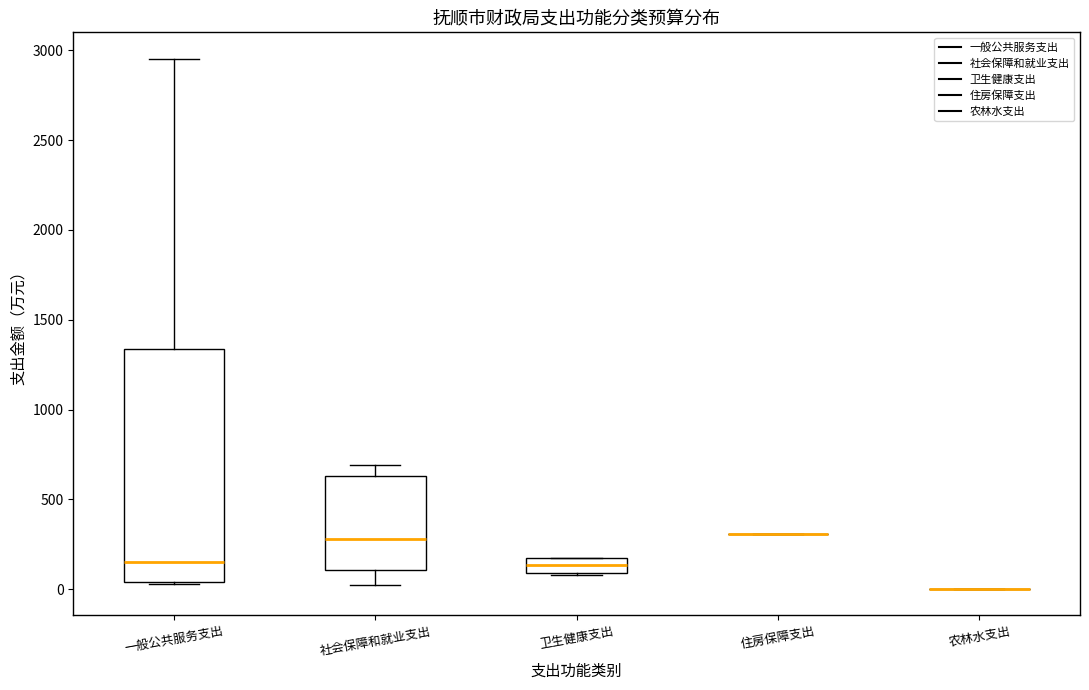

Reading left to right, transcribe this box plot: for each box, give where its median line is, the range the box spans, and where its two whiskers end, as read against the y-axis. The values are not printed on the chart, so give them approximately, as read against the axis.

一般公共服务支出: median 150, box 50 to 1350, whiskers 50 to 2950
社会保障和就业支出: median 300, box 100 to 650, whiskers 50 to 700
卫生健康支出: median 150, box 100 to 200, whiskers 100 to 200
住房保障支出: box collapsed to a line at 300, whiskers 300 to 300
农林水支出: box collapsed to a line at 0, whiskers 0 to 0